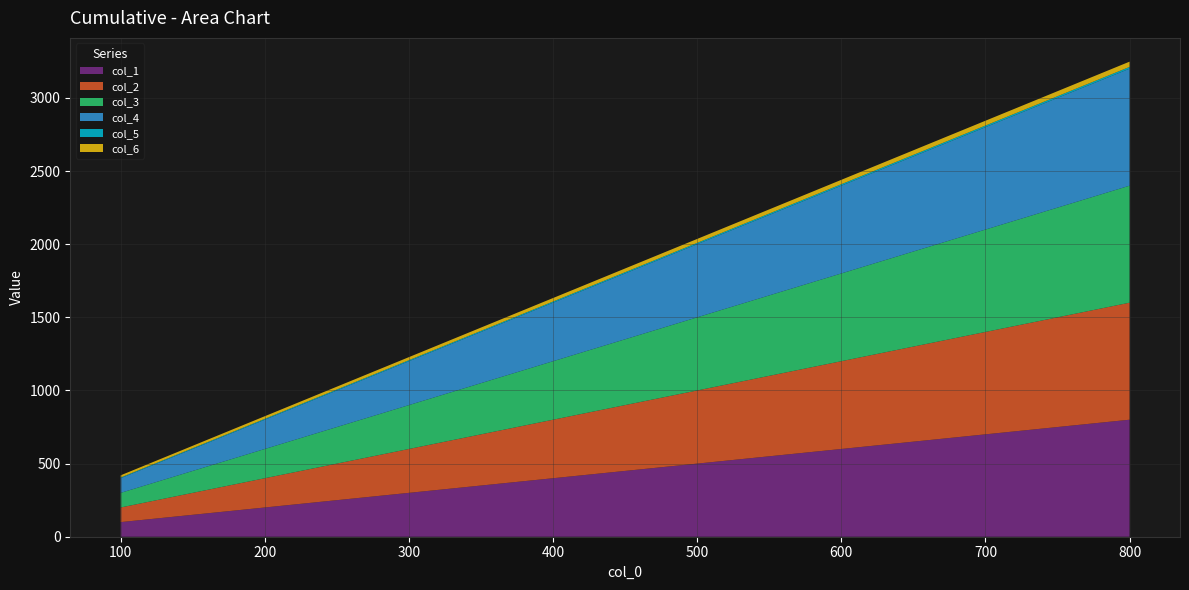

Reading right to left, what are all the values shown in this chart?

col_1: 800=800	700=700	600=600	500=500	400=400	300=300	200=200	100=100
col_2: 800=800	700=700	600=600	500=500	400=400	300=300	200=200	100=100
col_3: 800=800	700=700	600=600	500=500	400=400	300=300	200=200	100=100
col_4: 800=800	700=700	600=600	500=500	400=400	300=300	200=200	100=100
col_5: 800=12	700=11	600=10	500=9	400=8	300=7	200=6	100=5
col_6: 800=36	700=33	600=30	500=27	400=24	300=21	200=18	100=15